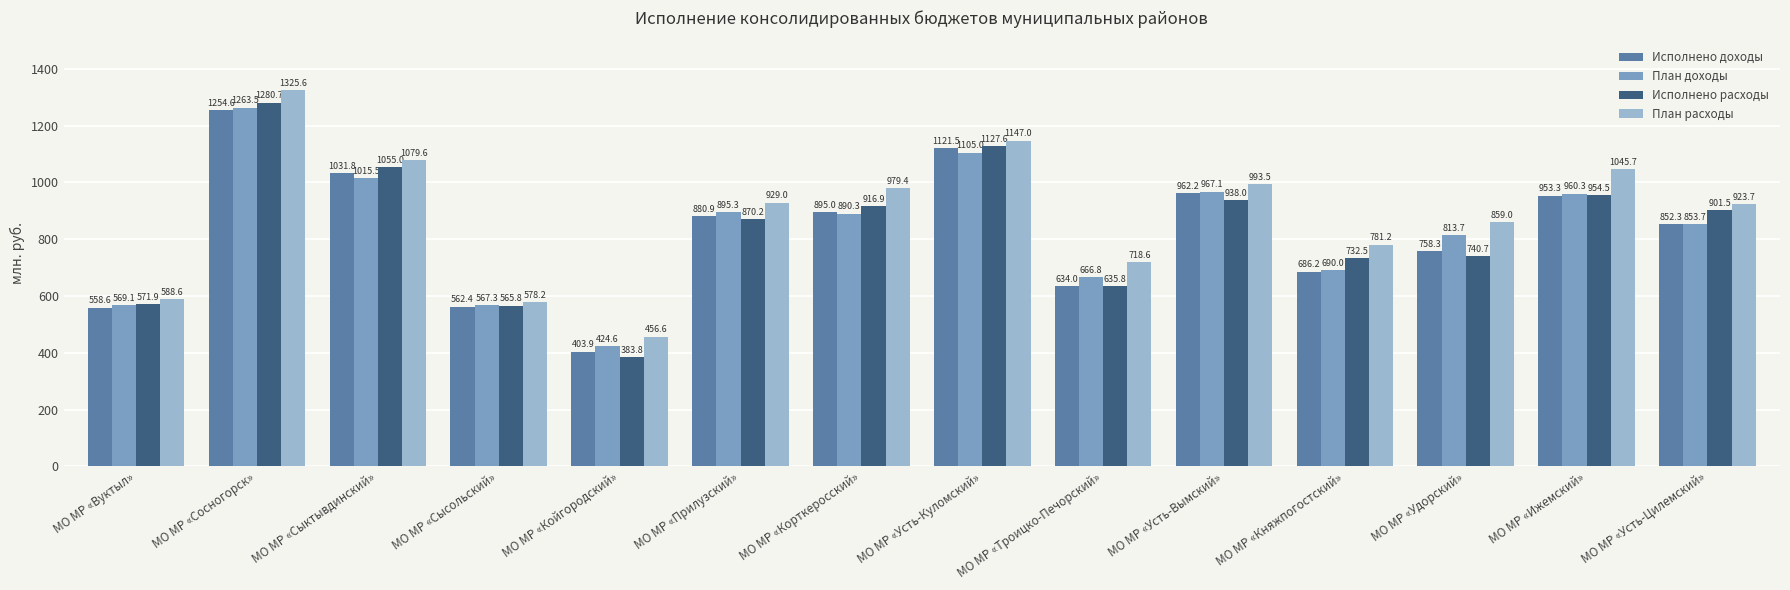

What is the label of the 13th bar from the left?

МО МР «Ижемский»